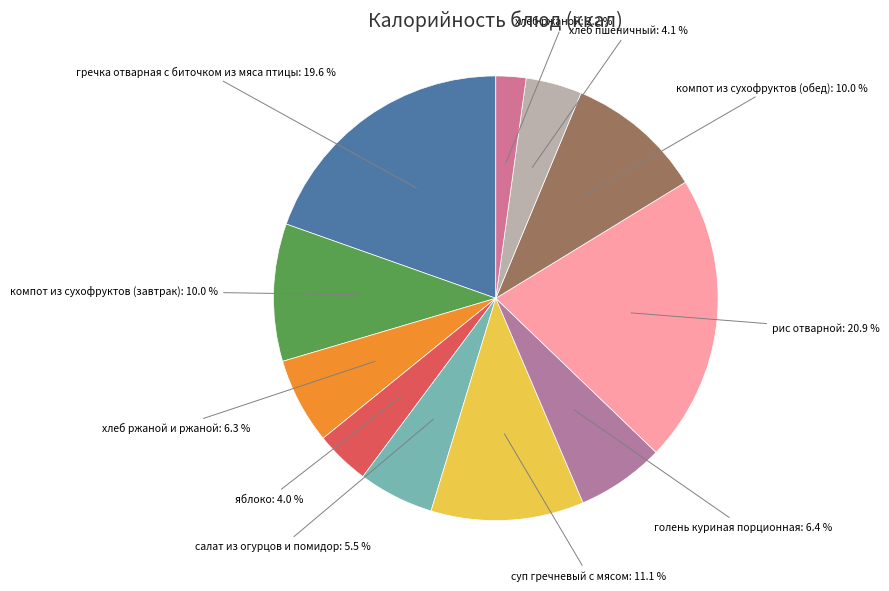

To the nearest percent, what is the difference between the голень куриная порционная and компот из сухофруктов (завтрак) slice percentages?

4%